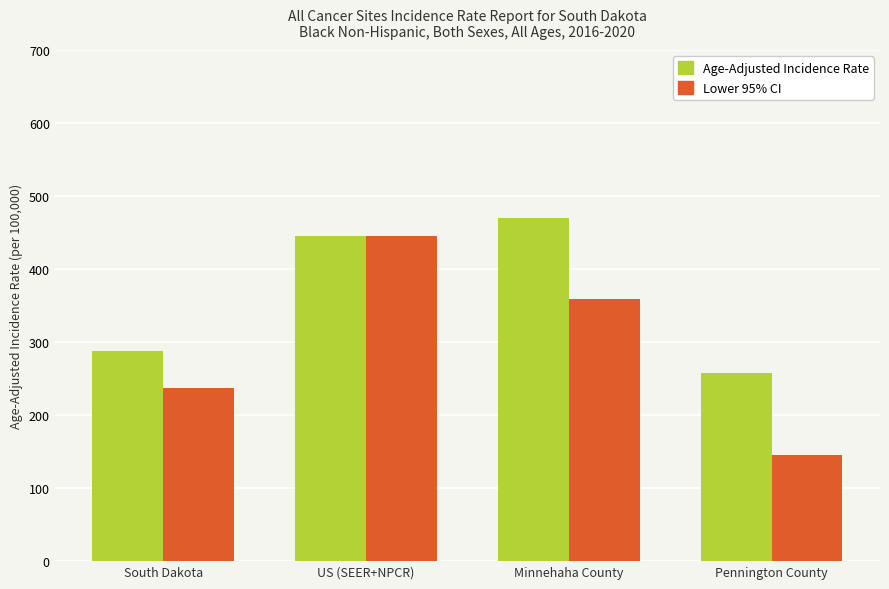

What is the maximum value shown in the chart?

470.4